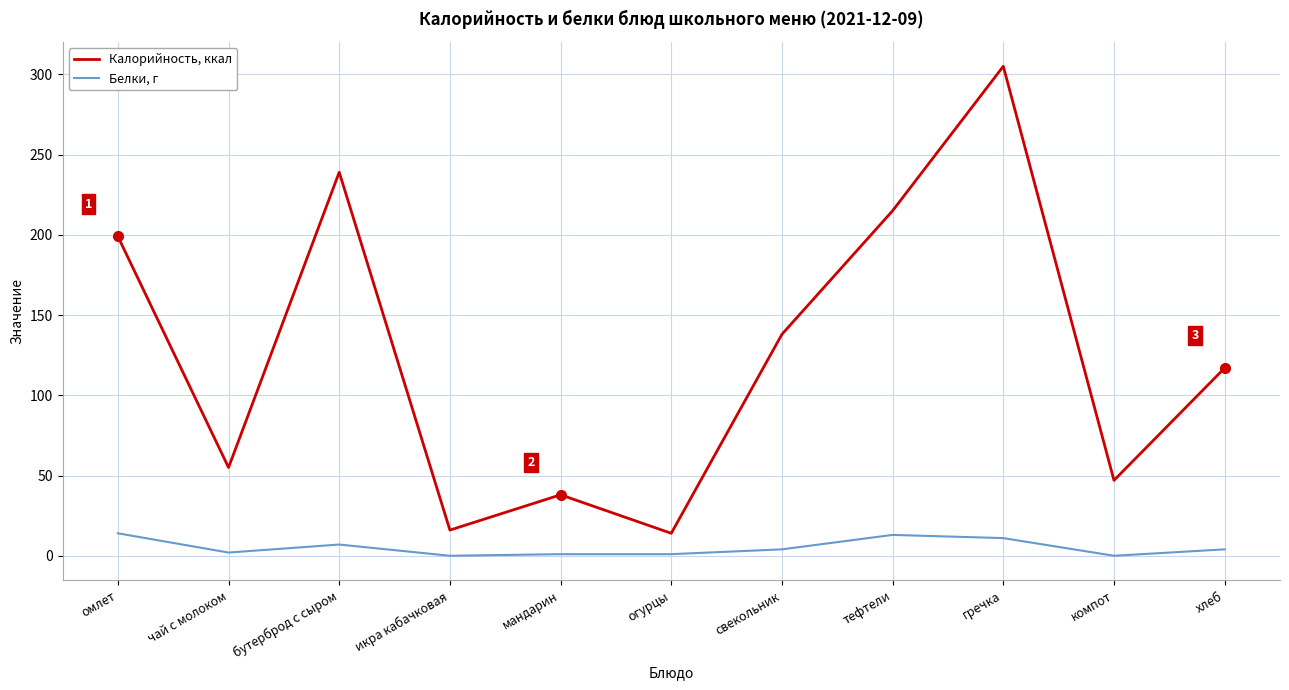

How many values in the Белки, г series are below 4?

5